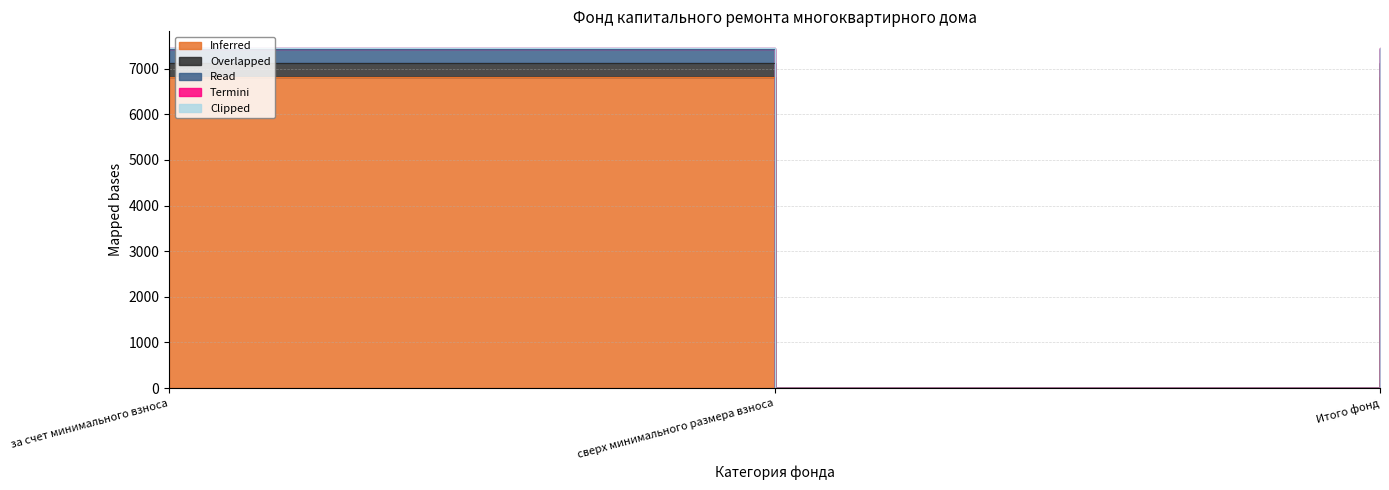

At which label does Read first exceed 7435?

за счет минимального взноса